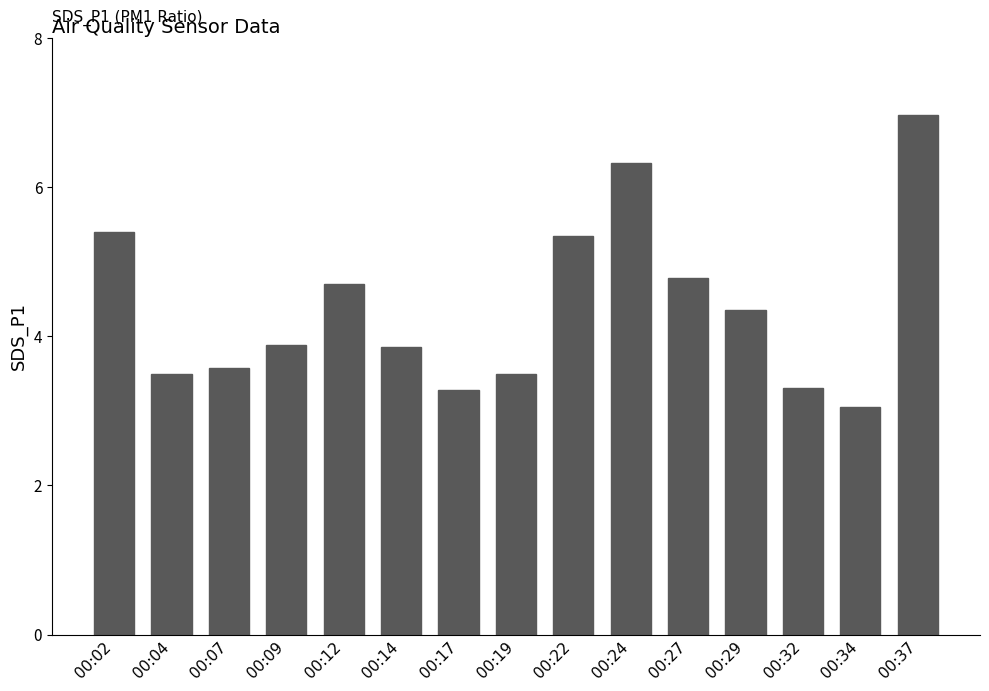

What is the change in value from 00:09 to 00:37?

+3.1